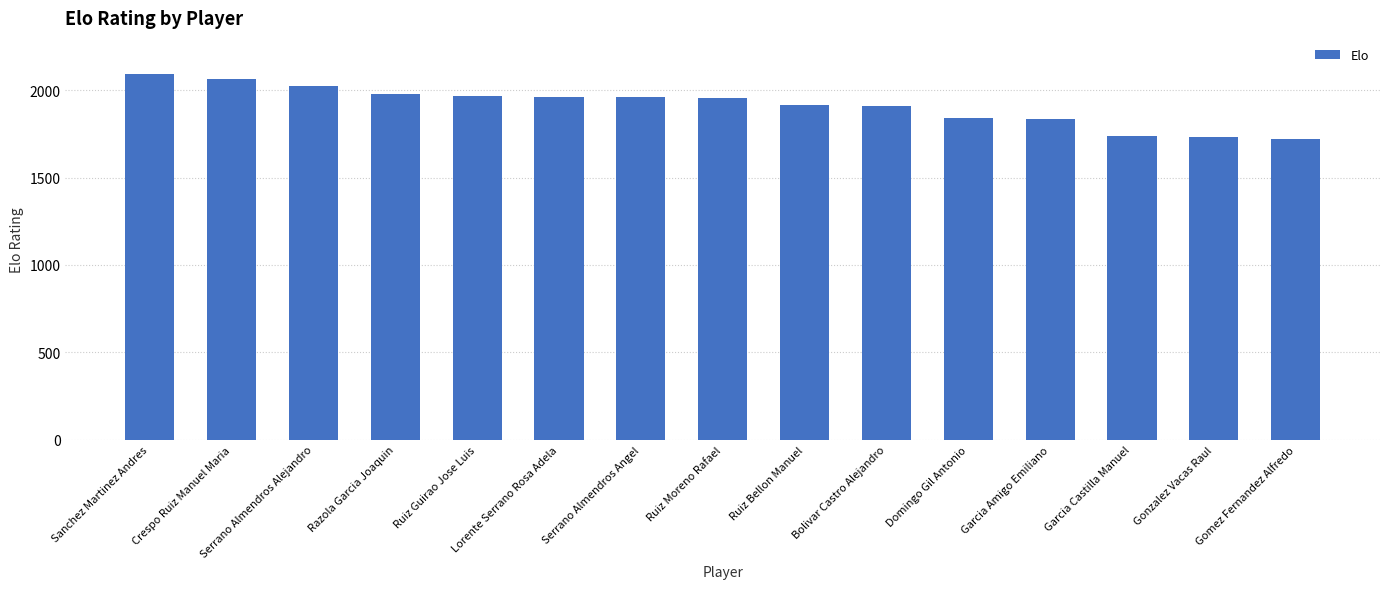

At which label does the data first exceed 1958?

Sanchez Martinez Andres